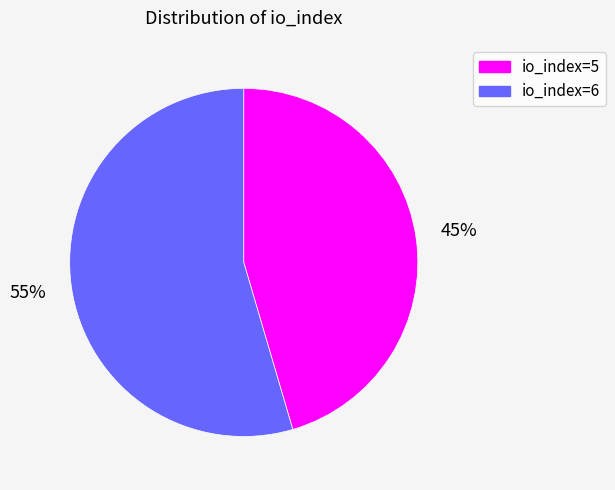

Between io_index=6 and io_index=5, which is larger?

io_index=6